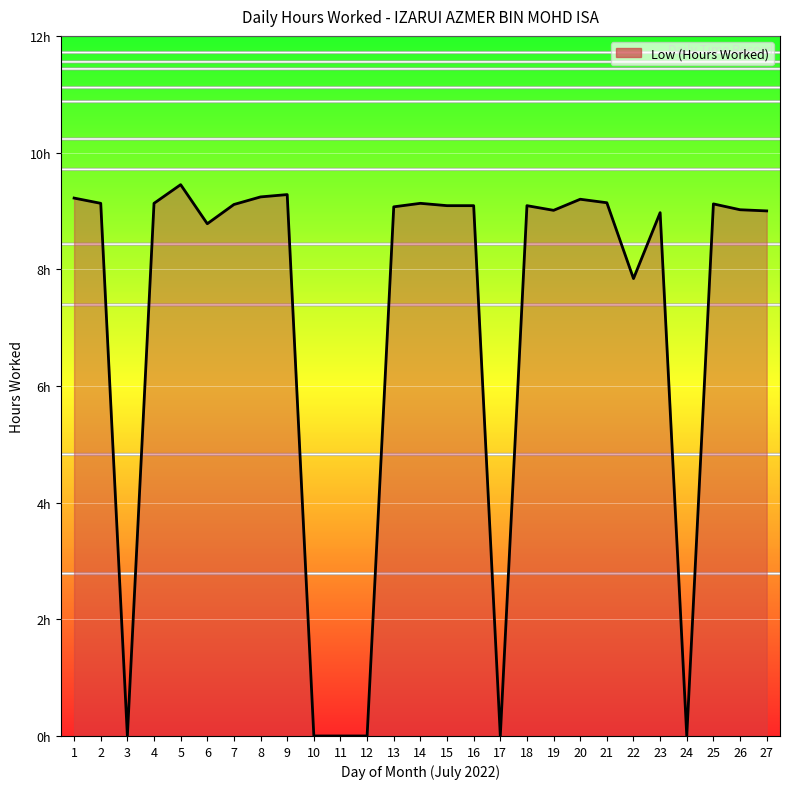

What is the change in value from 7 to 26?

-0.1